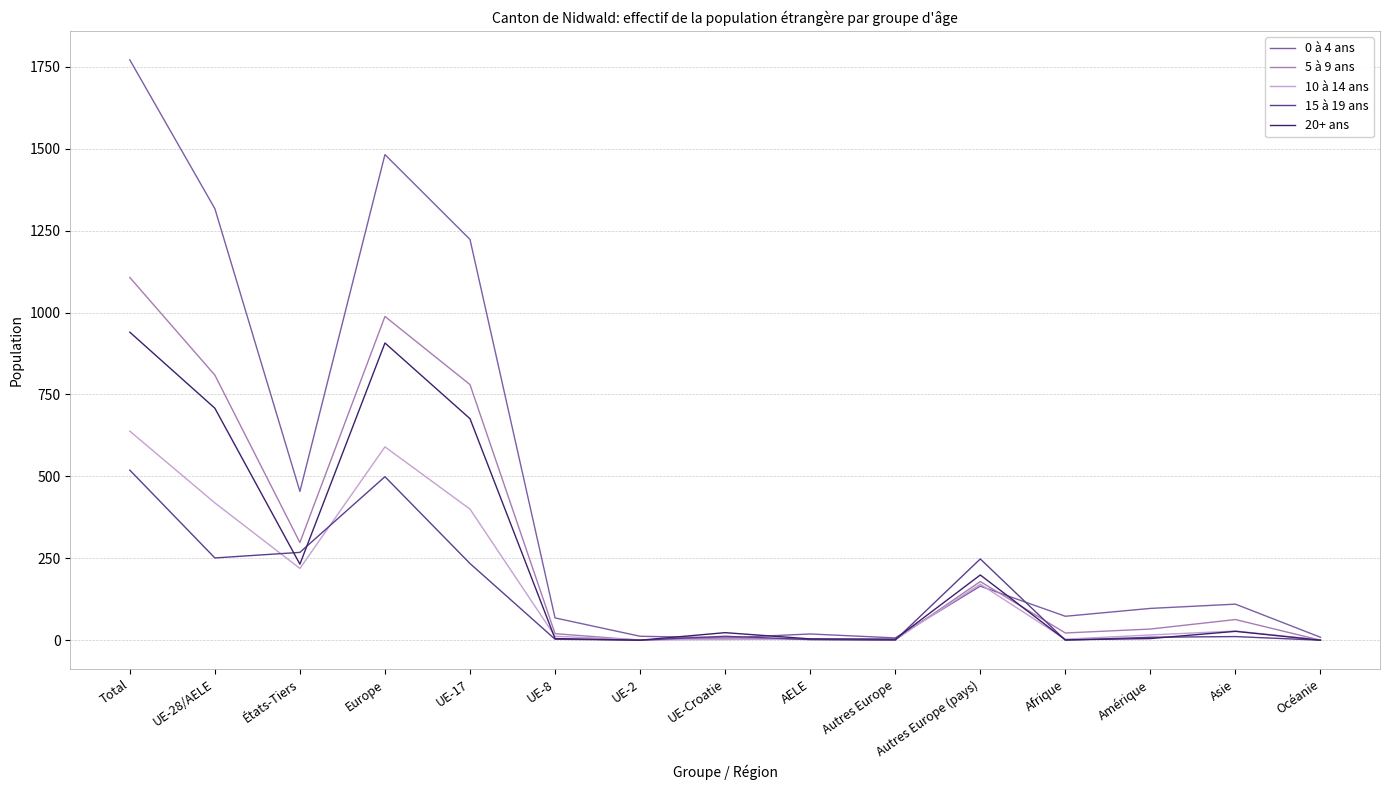

At which label does 10 à 14 ans first exceed 16?

Total